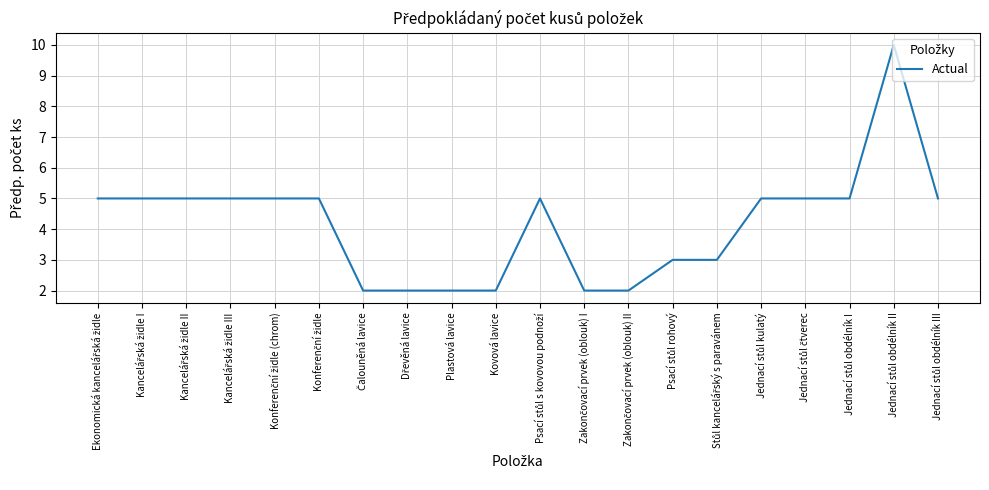

What is the greatest value displayed?

10